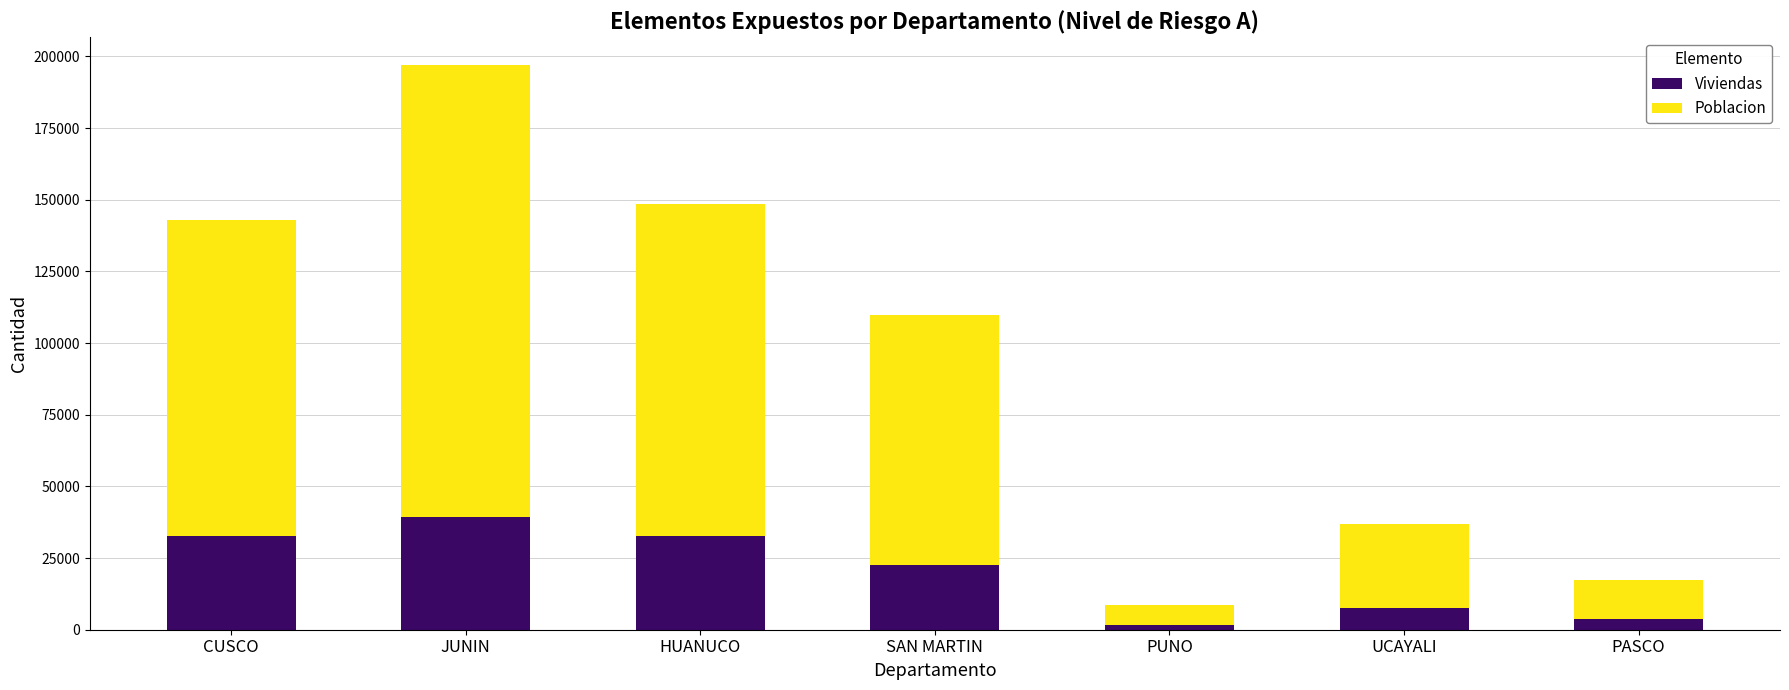

What is the total value across all series at JUNIN?

196829